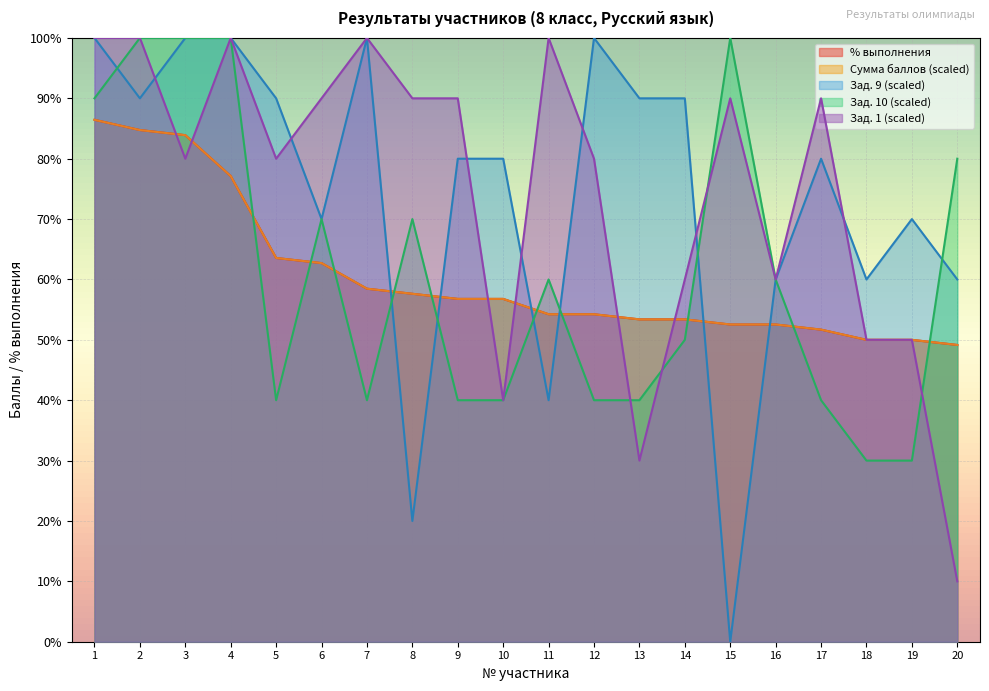

Reading right to left, list all the values displayed in this chart.

Зад. 1: 20=10.0	19=50.0	18=50.0	17=90.0	16=60.0	15=90.0	14=60.0	13=30.0	12=80.0	11=100.0	10=40.0	9=90.0	8=90.0	7=100.0	6=90.0	5=80.0	4=100.0	3=80.0	2=100.0	1=100.0
Зад. 9: 20=60.0	19=70.0	18=60.0	17=80.0	16=60.0	15=0.0	14=90.0	13=90.0	12=100.0	11=40.0	10=80.0	9=80.0	8=20.0	7=100.0	6=70.0	5=90.0	4=100.0	3=100.0	2=90.0	1=100.0
Зад. 10: 20=80.0	19=30.0	18=30.0	17=40.0	16=60.0	15=100.0	14=50.0	13=40.0	12=40.0	11=60.0	10=40.0	9=40.0	8=70.0	7=40.0	6=70.0	5=40.0	4=100.0	3=100.0	2=100.0	1=90.0
Сумма баллов: 20=49.2	19=50.0	18=50.0	17=51.7	16=52.5	15=52.5	14=53.4	13=53.4	12=54.2	11=54.2	10=56.8	9=56.8	8=57.6	7=58.5	6=62.7	5=63.6	4=77.1	3=83.9	2=84.7	1=86.4
% выполнения: 20=49.1	19=50.0	18=50.0	17=51.7	16=52.5	15=52.5	14=53.4	13=53.4	12=54.2	11=54.2	10=56.8	9=56.8	8=57.6	7=58.5	6=62.7	5=63.6	4=77.1	3=83.9	2=84.8	1=86.4